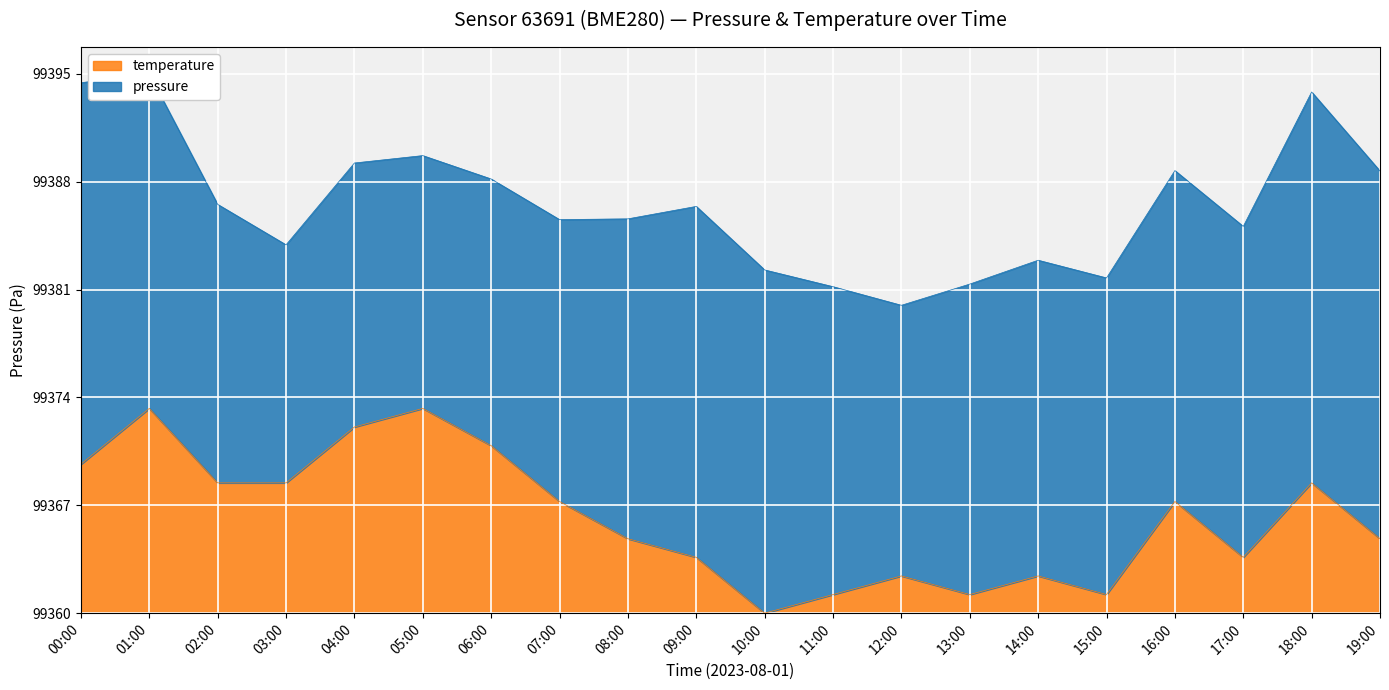

Reading right to left, what are all the values shown in this chart?

4.8	8.5	3.6	7.3	1.2	2.4	1.2	2.4	1.2	0.0	3.6	4.8	7.3	10.9	13.3	12.1	8.5	8.5	13.3	9.7